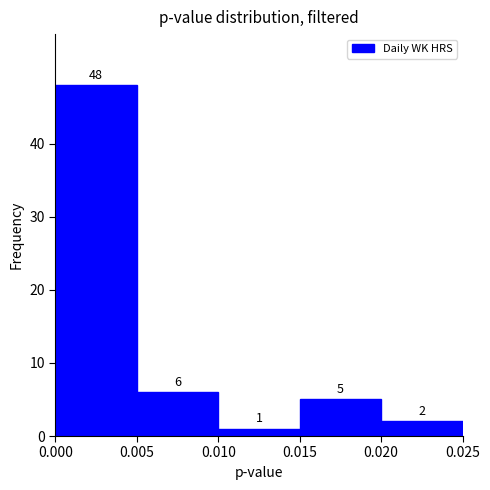

Which range on the x-axis has the tallest bar?

0.000 to 0.005